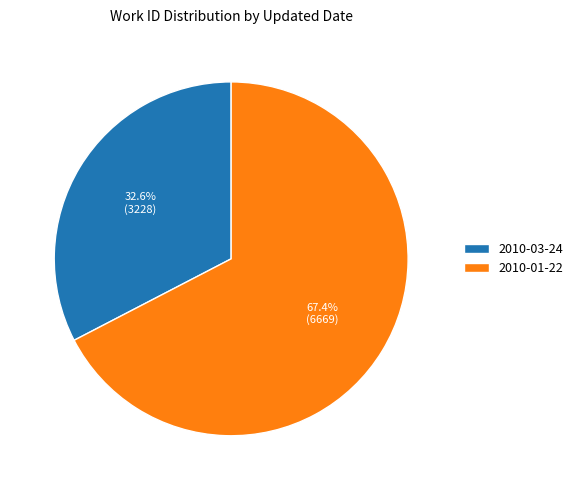

Rank the categories by value from lowest to highest.

2010-03-24, 2010-01-22